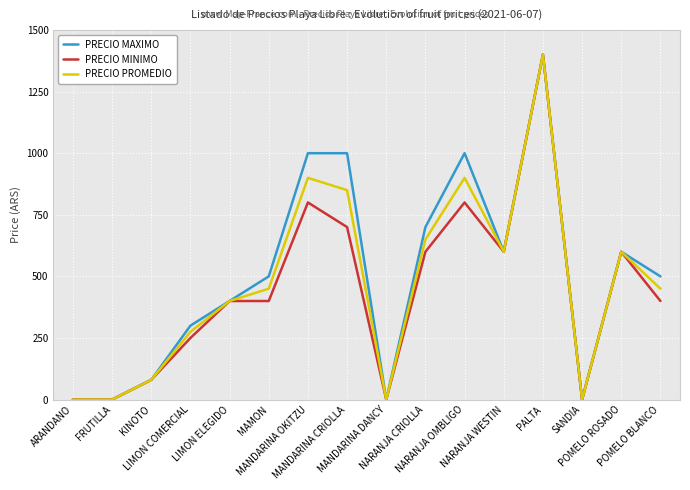

What is the difference between the maximum and minimum values in the PRECIO MINIMO series?

1400